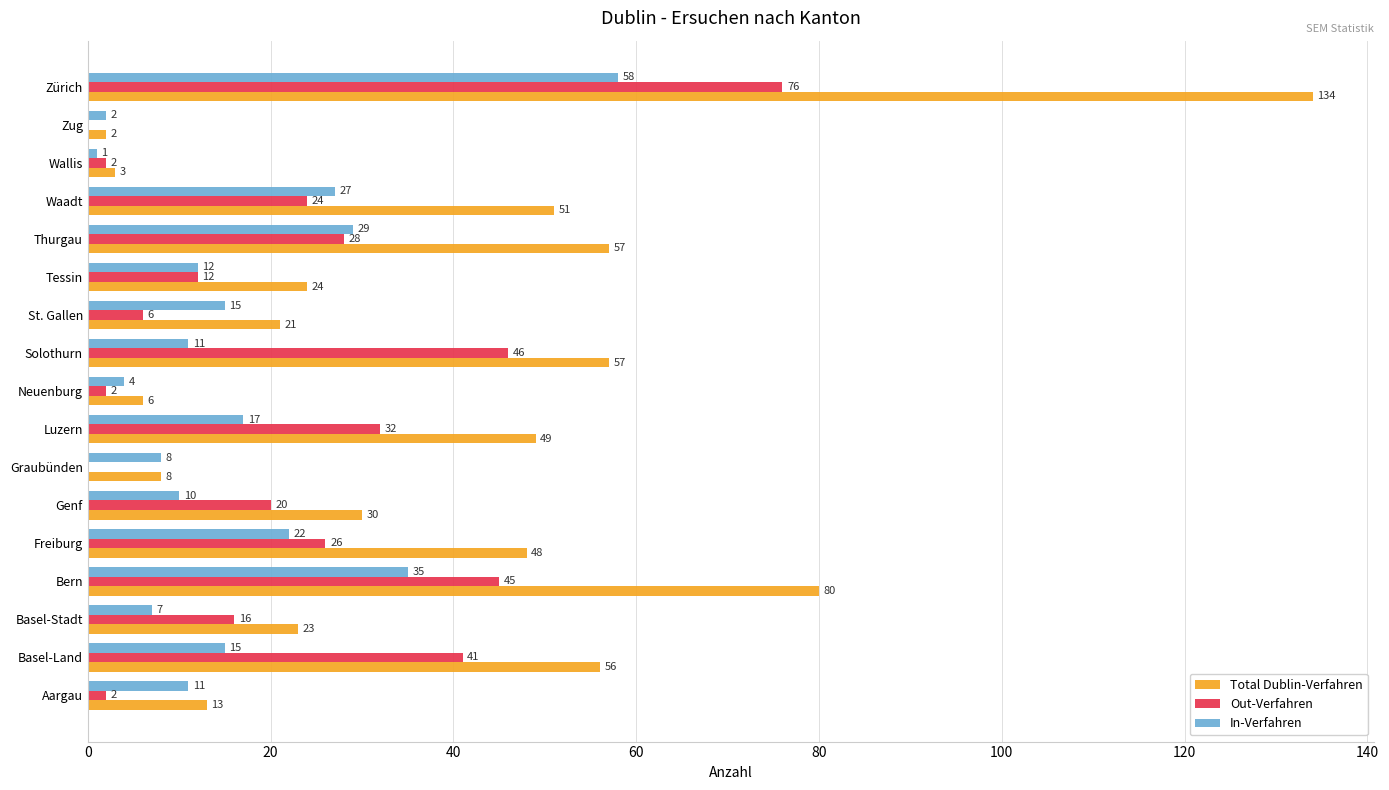

Which series has the largest total across all categories?

Total Dublin-Verfahren